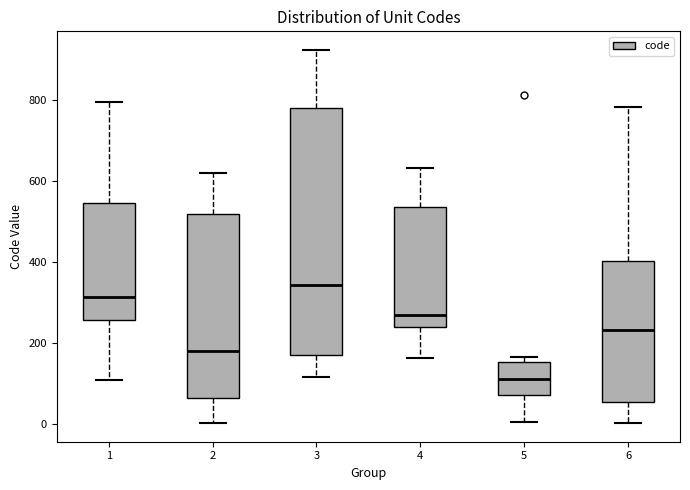

Where is the lower edge of the box at x = 2 on the y-axis? The values are not printed on the chart, so give them approximately, as read against the axis.

60